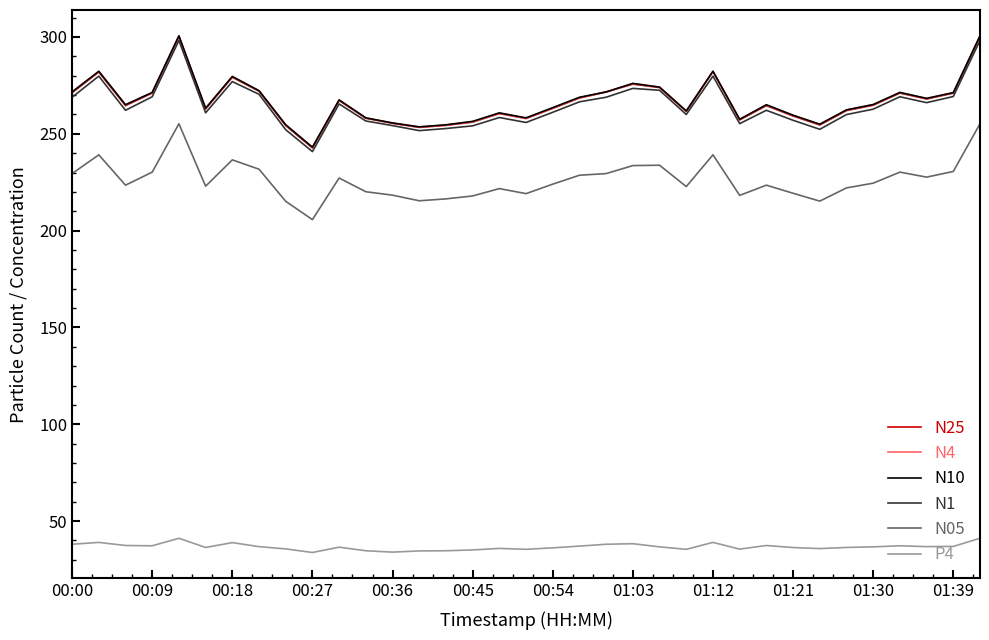

True or false: N25 and P4 cross at least once.

False